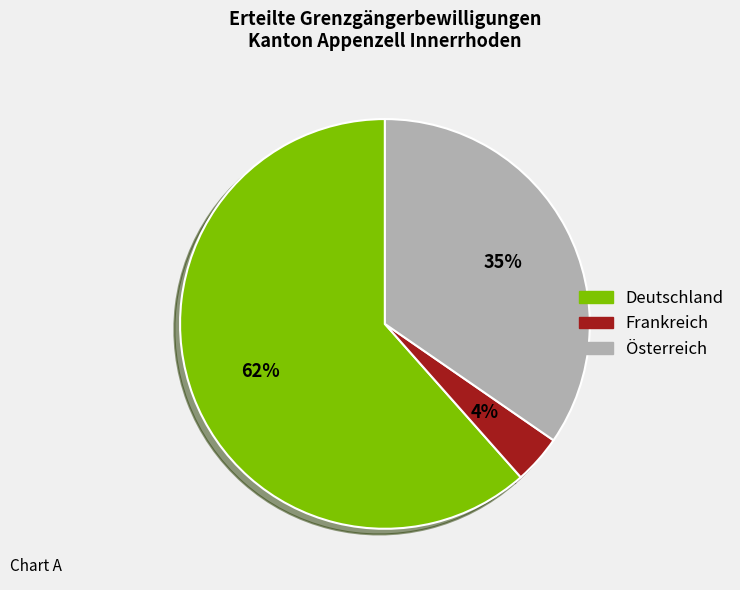

Is the sum of Deutschland and Frankreich greater than half?

Yes